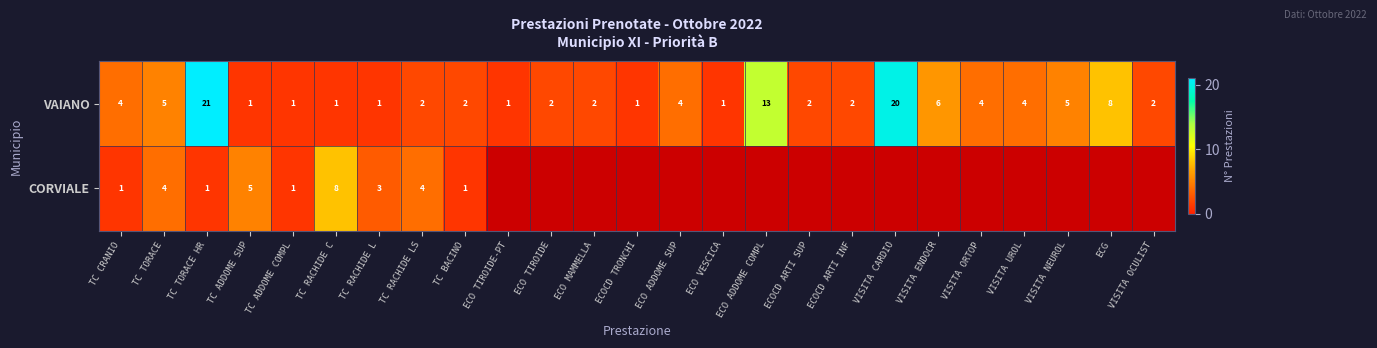

At which label does VAIANO reach its peak?

TC TORACE HR